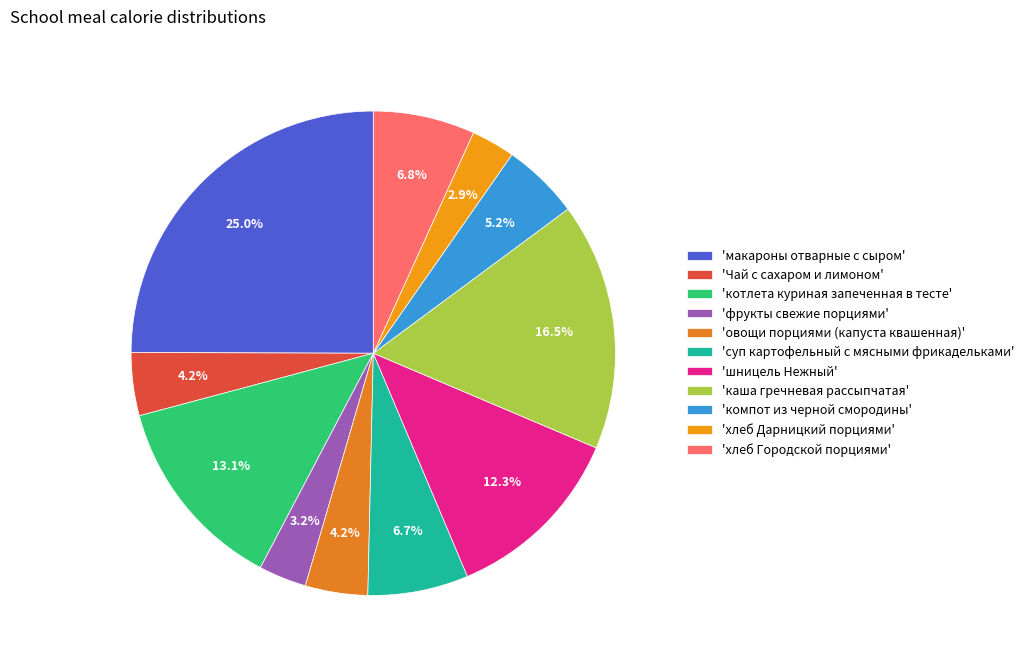

Does any single category account for the majority?

No